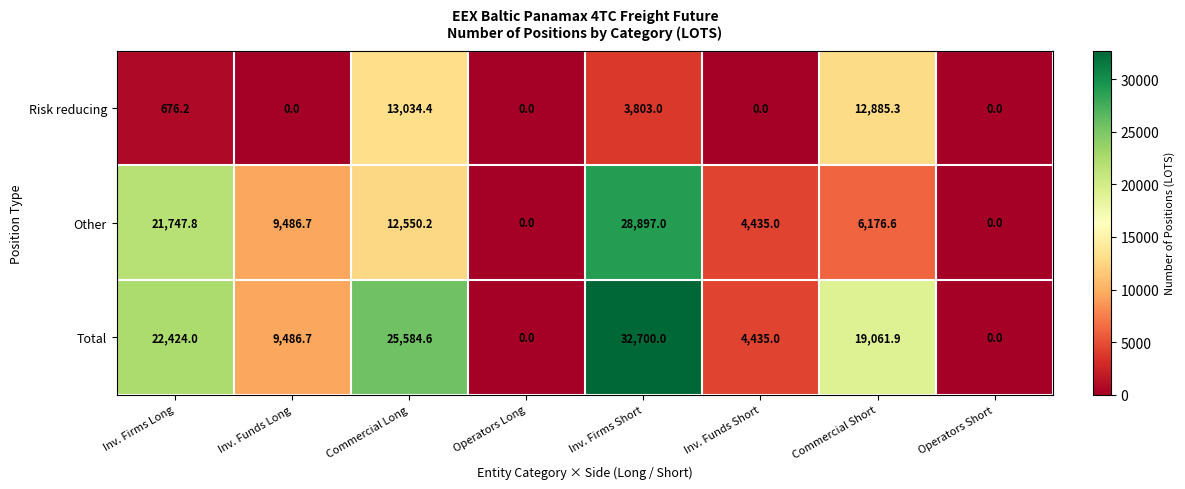

Reading left to right, list all the values displayed in this chart.

Risk reducing: Inv. Firms Long=676.2	Inv. Funds Long=0.0	Commercial Long=13034.4	Operators Long=0.0	Inv. Firms Short=3803.0	Inv. Funds Short=0.0	Commercial Short=12885.3	Operators Short=0.0
Other: Inv. Firms Long=21747.8	Inv. Funds Long=9486.7	Commercial Long=12550.2	Operators Long=0.0	Inv. Firms Short=28897.0	Inv. Funds Short=4435.0	Commercial Short=6176.6	Operators Short=0.0
Total: Inv. Firms Long=22424.0	Inv. Funds Long=9486.7	Commercial Long=25584.6	Operators Long=0.0	Inv. Firms Short=32700.0	Inv. Funds Short=4435.0	Commercial Short=19061.9	Operators Short=0.0